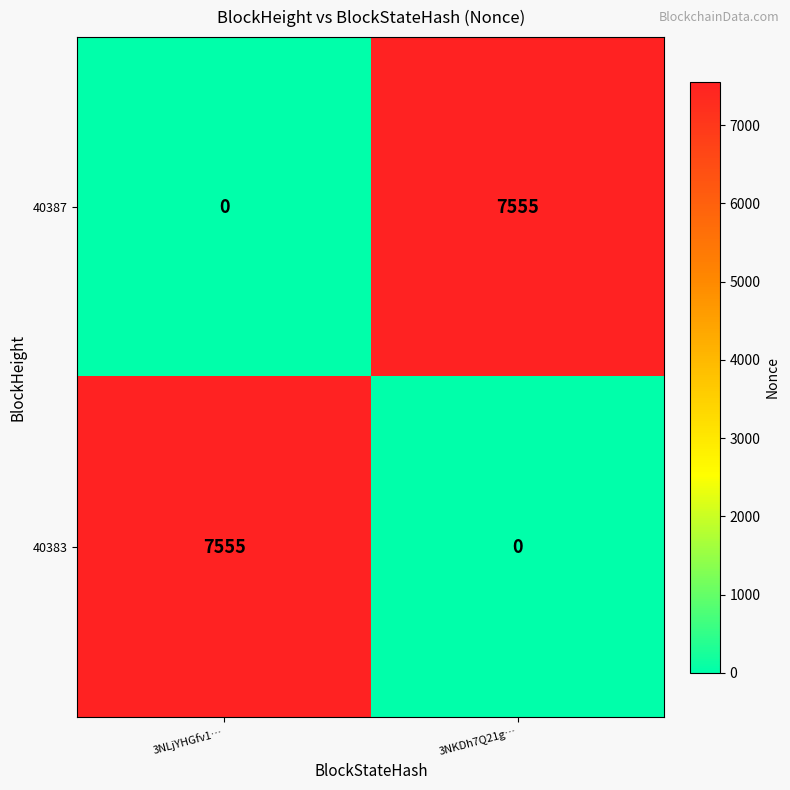

What is the total value across all series at 3NKDh7Q21g…?

7555